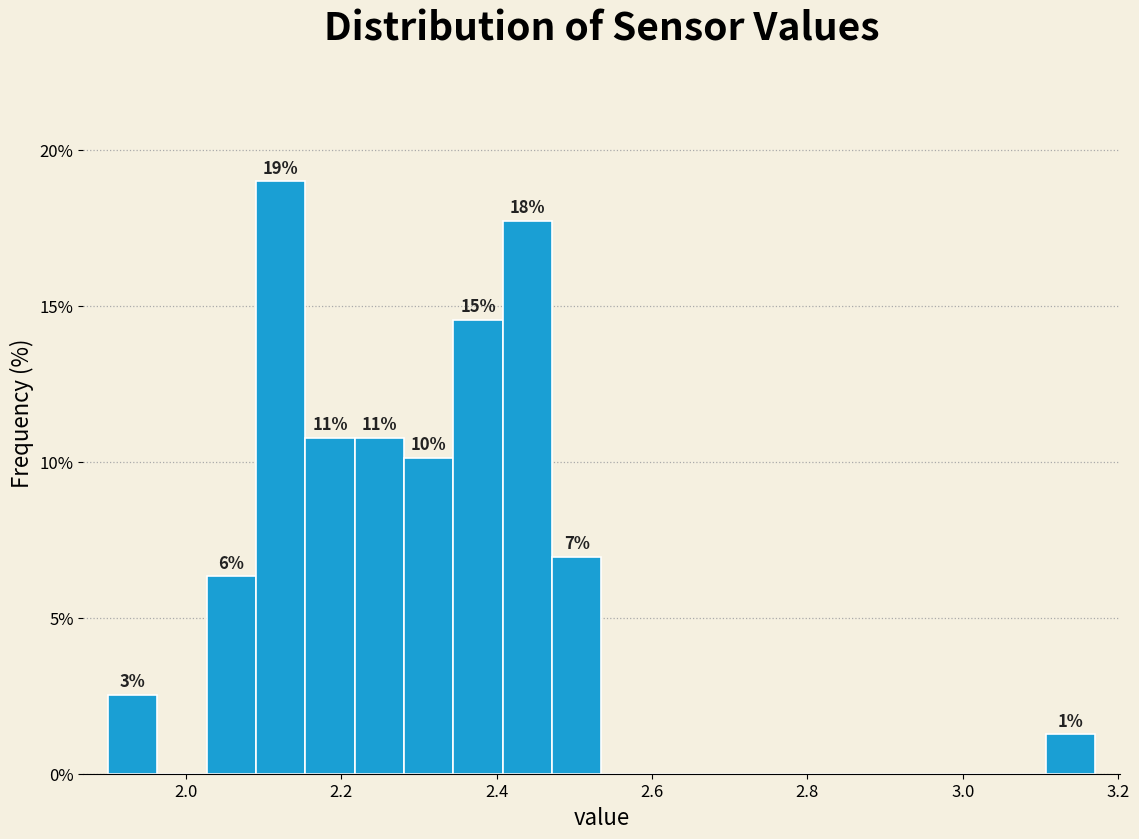

Read against the x-axis, roughly where is the centre of the tallest bar?

2.12